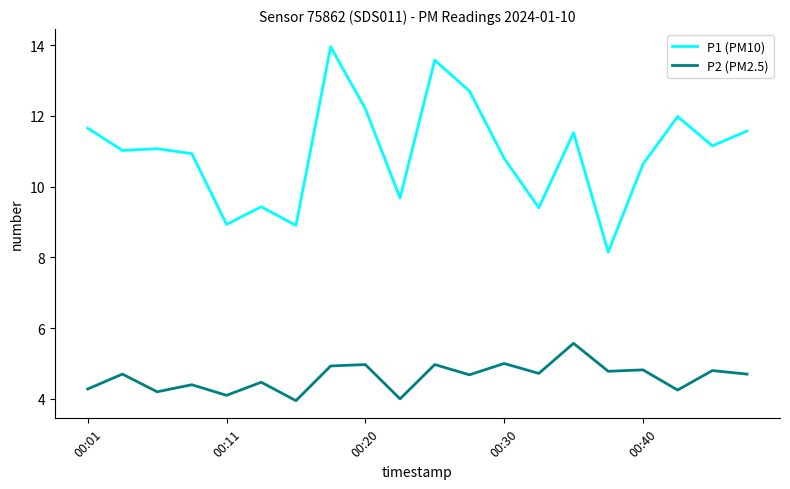

Is this an area chart (filled region under the line)?

No